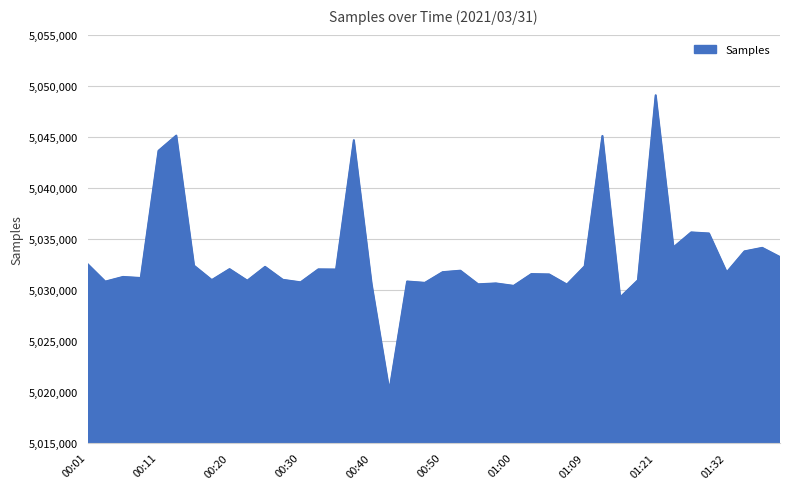

What is the difference between the maximum and minimum values?

28979